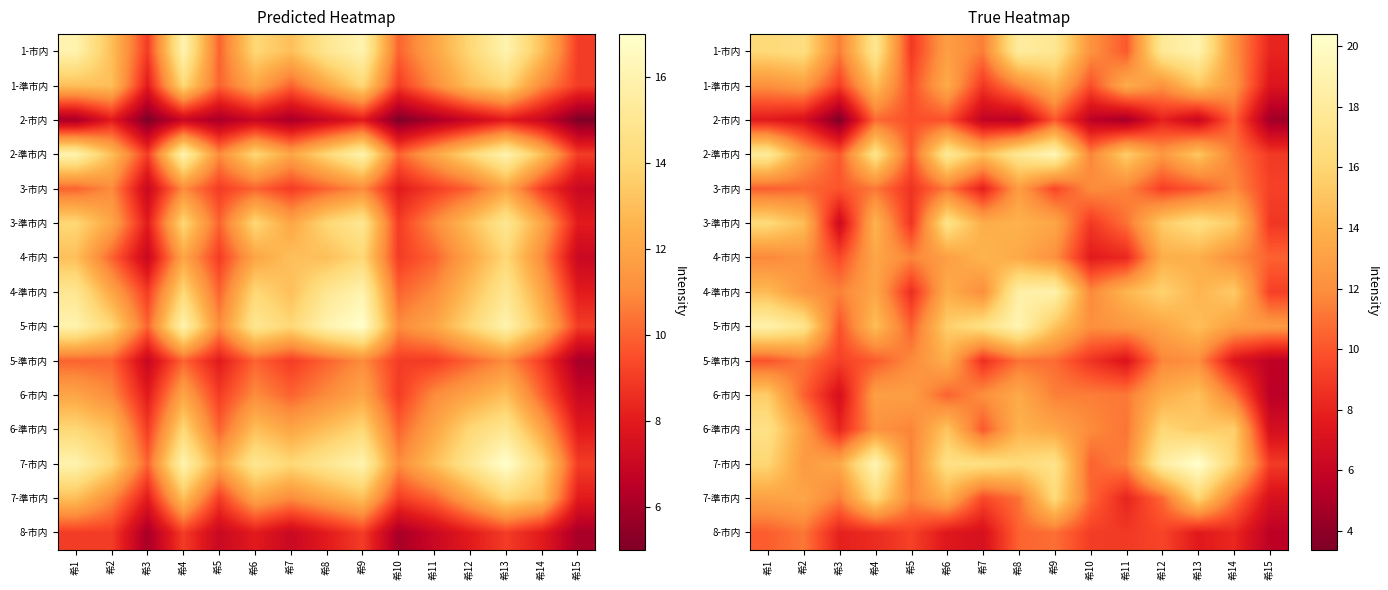

The 6-準市内 series shows 20.3 at 希4. True or false?

False